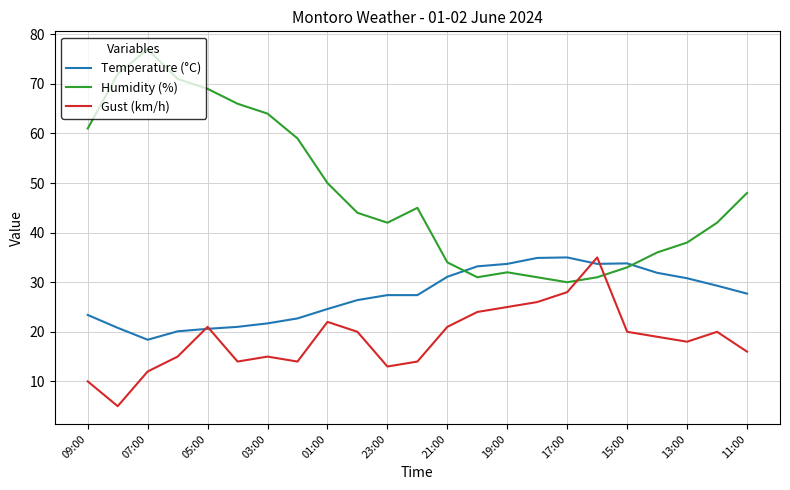

Which series has the largest total across all categories?

Humidity (%)